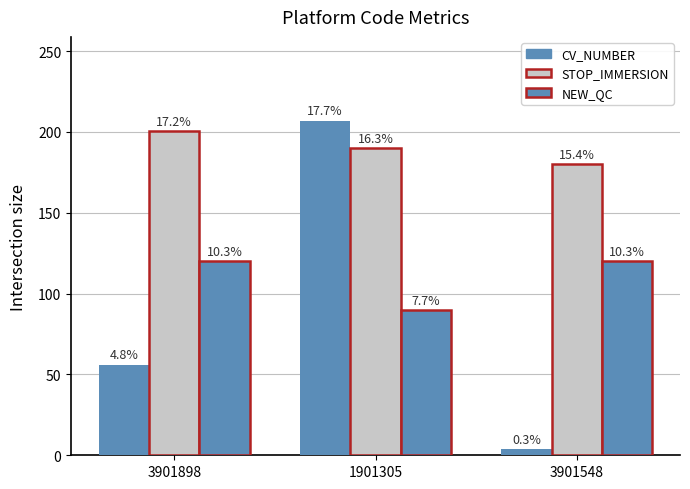

Which series has the largest total across all categories?

STOP_IMMERSION